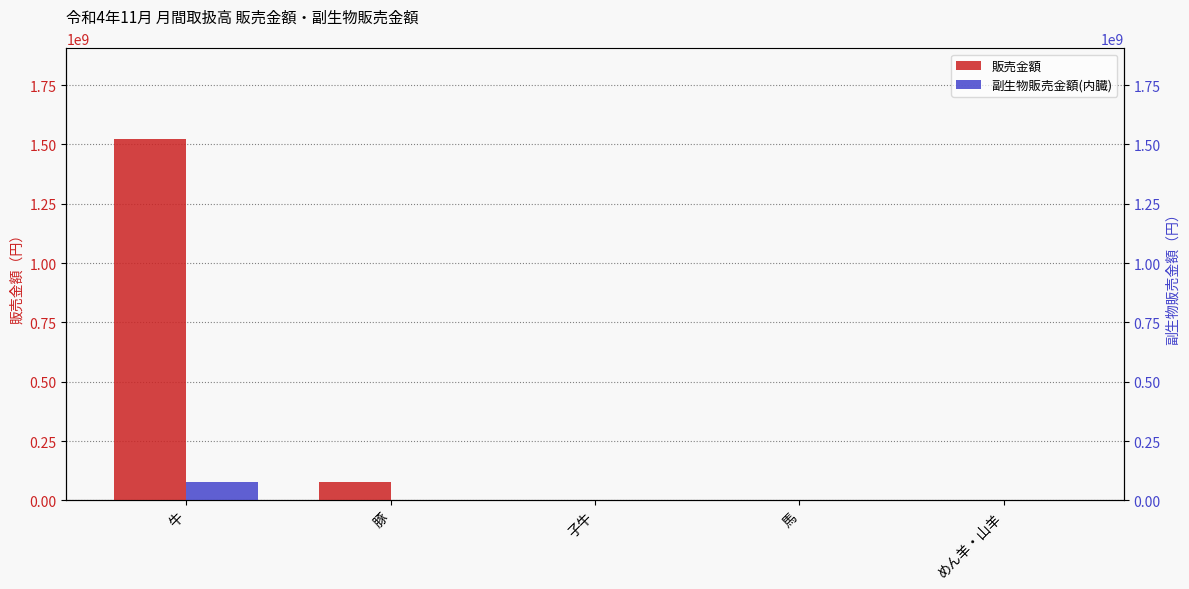

What is the difference between the second highest and minimum values in the 販売金額 series?

79291813